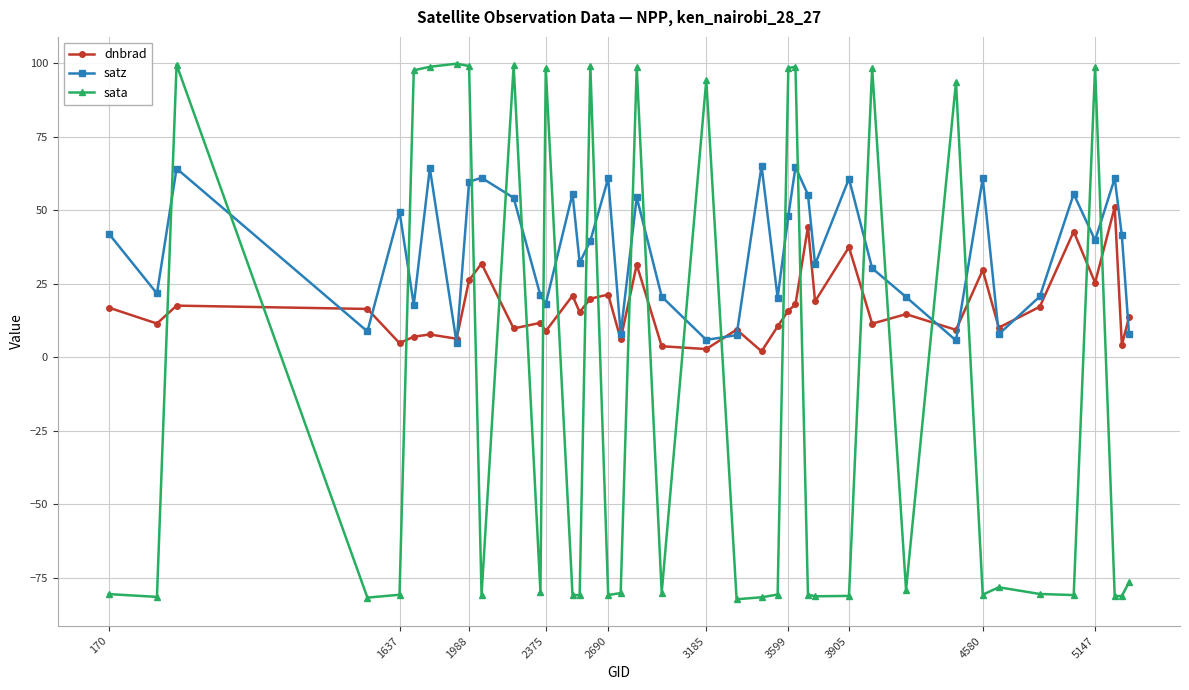

What is the minimum value shown in the chart?

-82.3